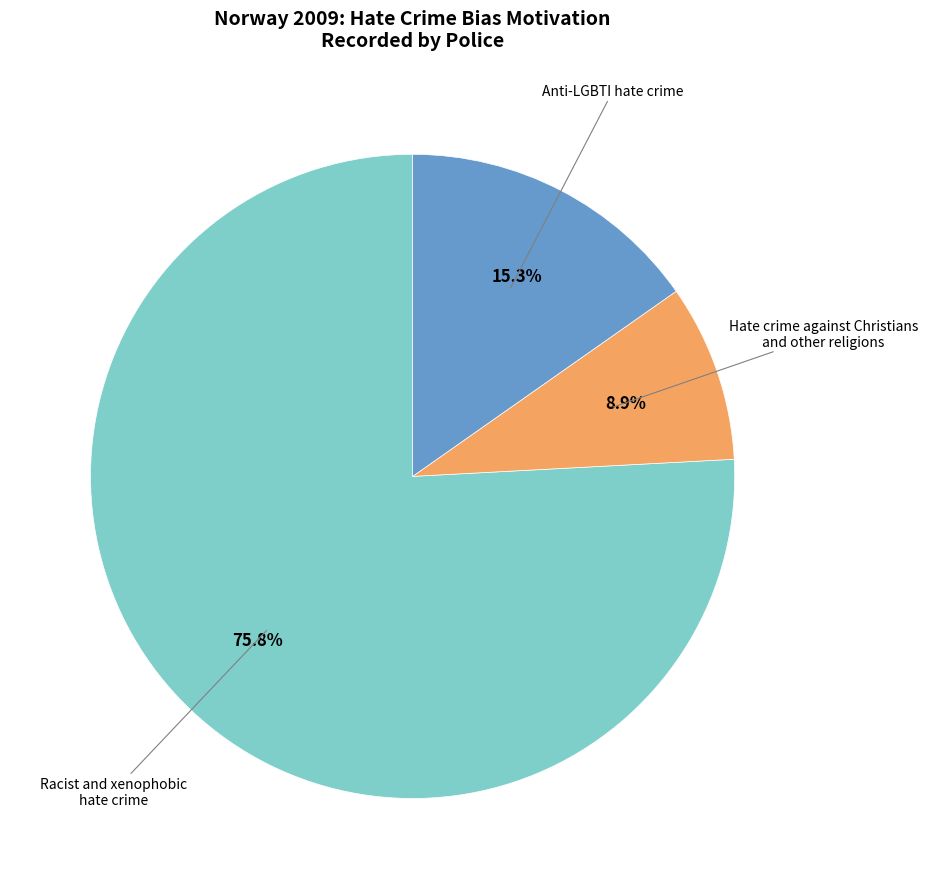

Does any single category account for the majority?

Yes